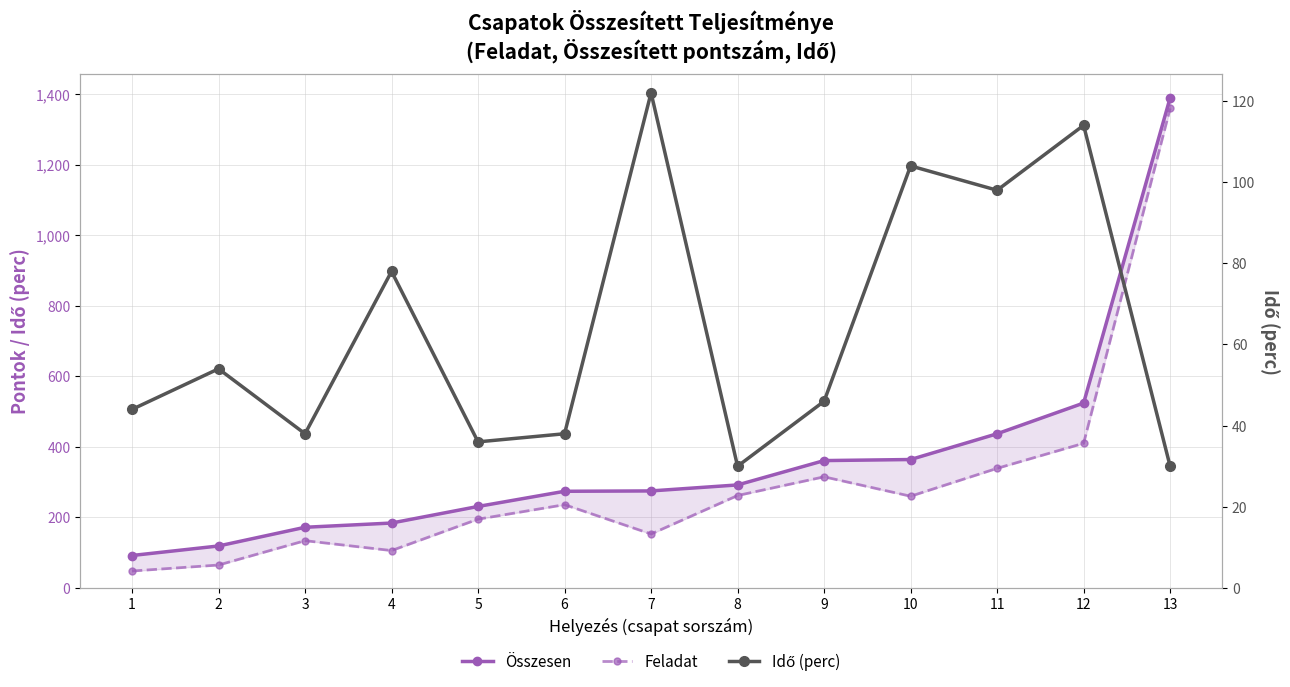

True or false: Összesen and Idő (perc) intersect in this chart.

False